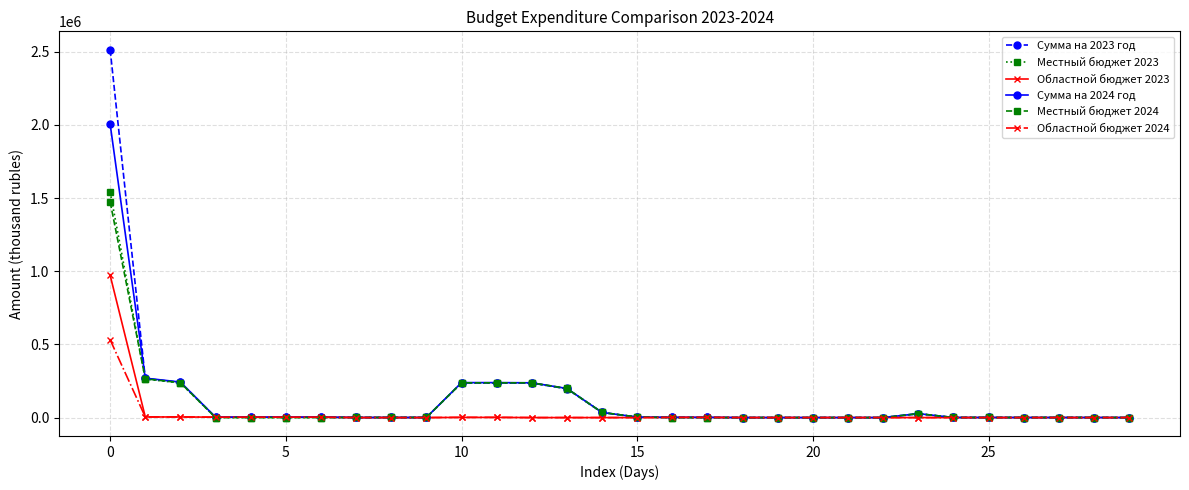

What is the greatest value displayed?

2514517.1